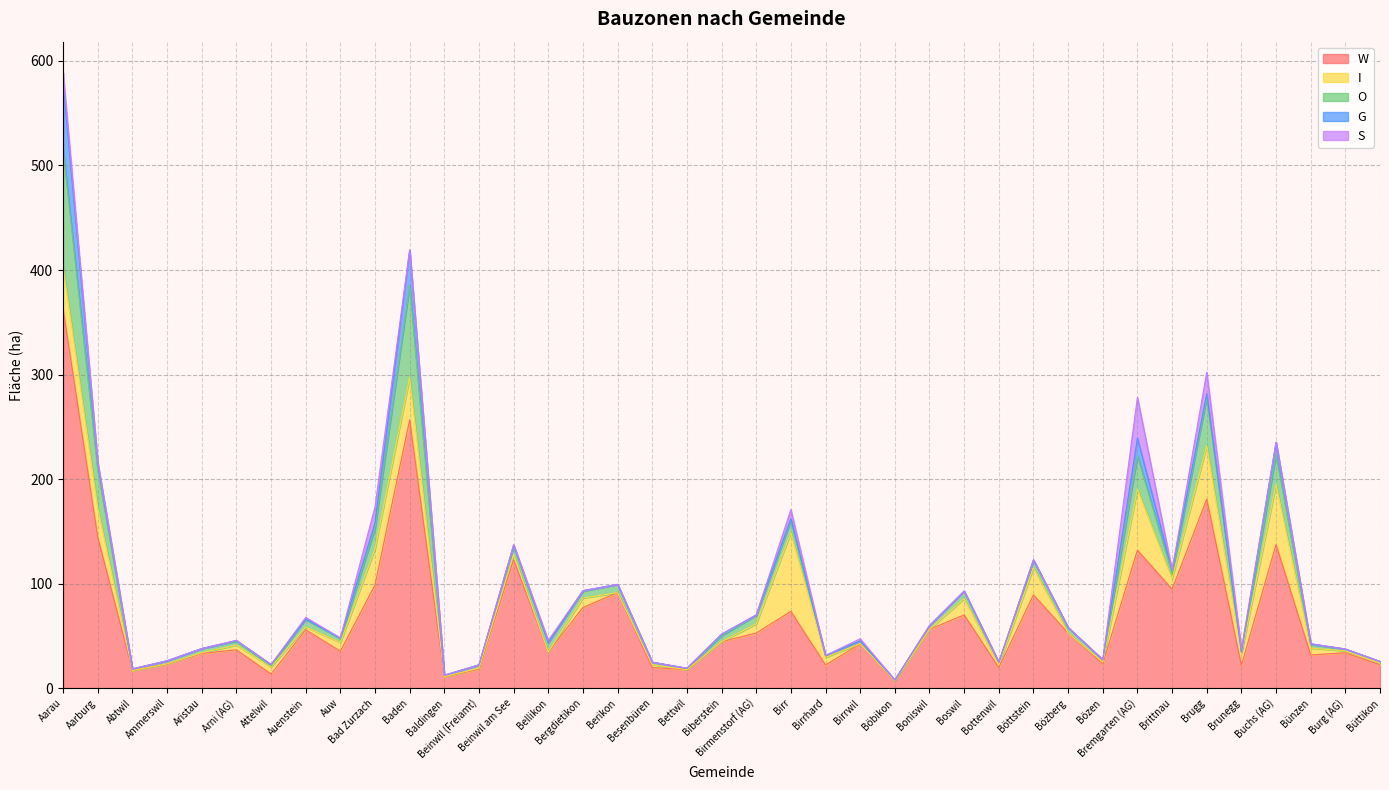

Which series has the widest spread of values?

W